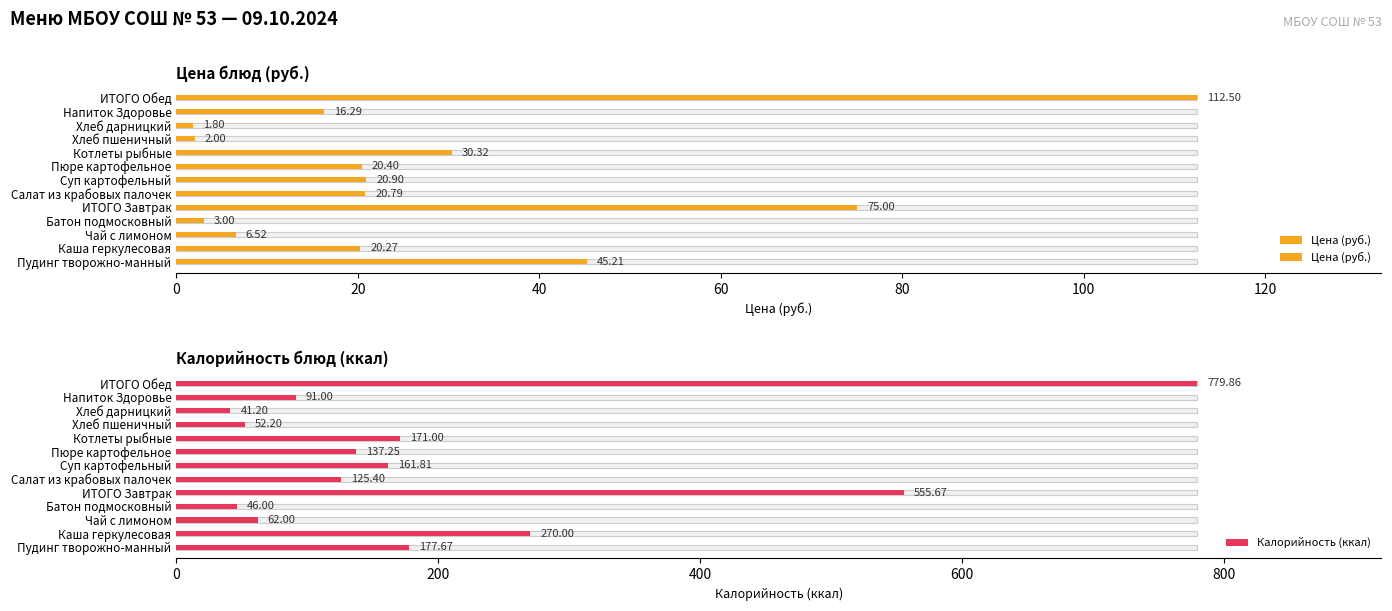

Reading left to right, transcribe all the data shown in this chart.

Цена (руб.): 45.2	20.3	6.5	3.0	75.0	20.8	20.9	20.4	30.3	2.0	1.8	16.3	112.5
Калорийность (ккал): 177.7	270.0	62.0	46.0	555.7	125.4	161.8	137.2	171.0	52.2	41.2	91.0	779.9